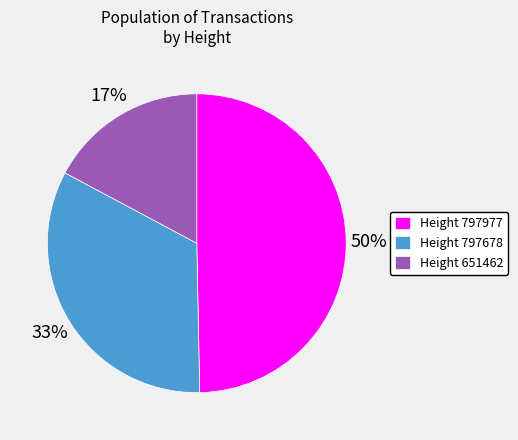

Rank the categories by value from lowest to highest.

Height 651462, Height 797678, Height 797977